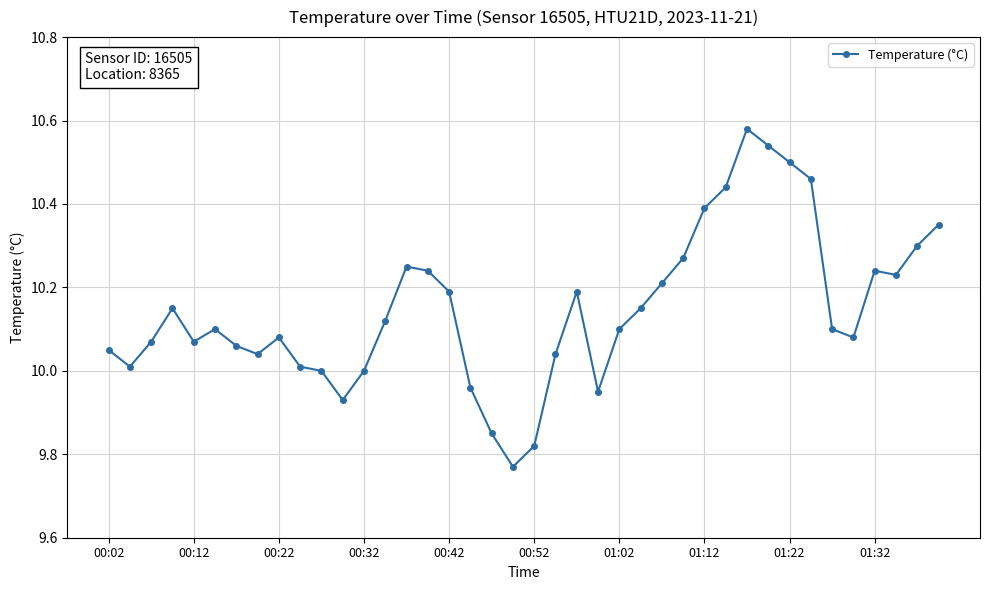

What is the difference between the second highest and minimum values?

0.8